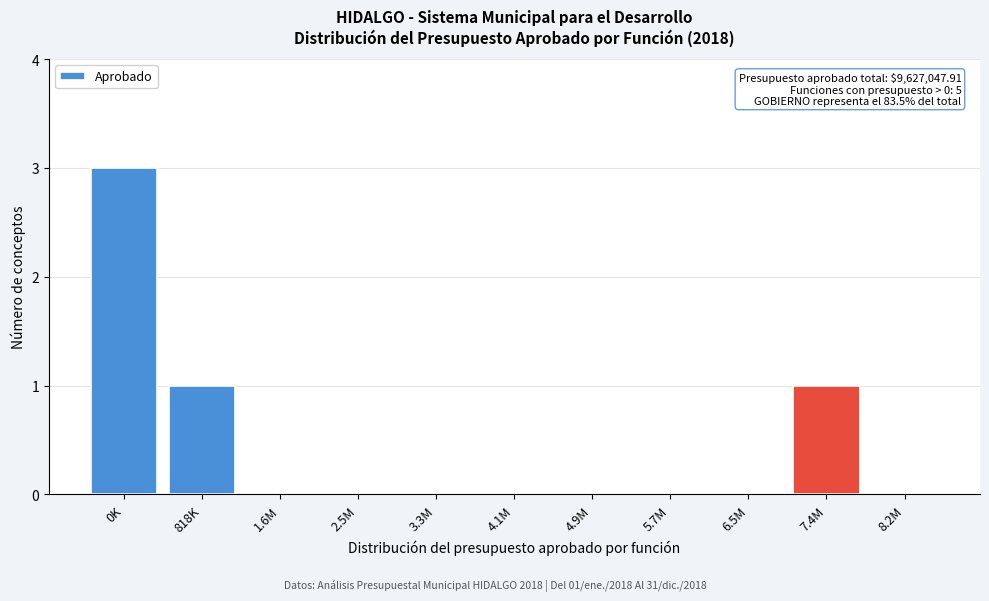

Reading left to right, what are all the values shown in this chart?

0K=3	818K=1	1.6M=0	2.5M=0	3.3M=0	4.1M=0	4.9M=0	5.7M=0	6.5M=0	7.4M=1	8.2M=0